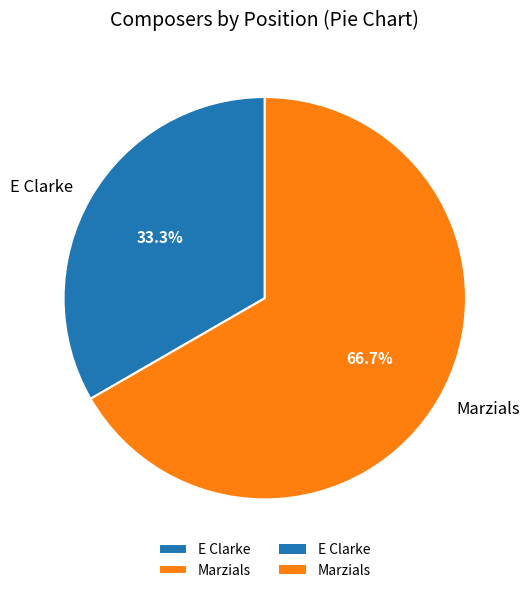

Rank the categories by value from highest to lowest.

Marzials, E Clarke